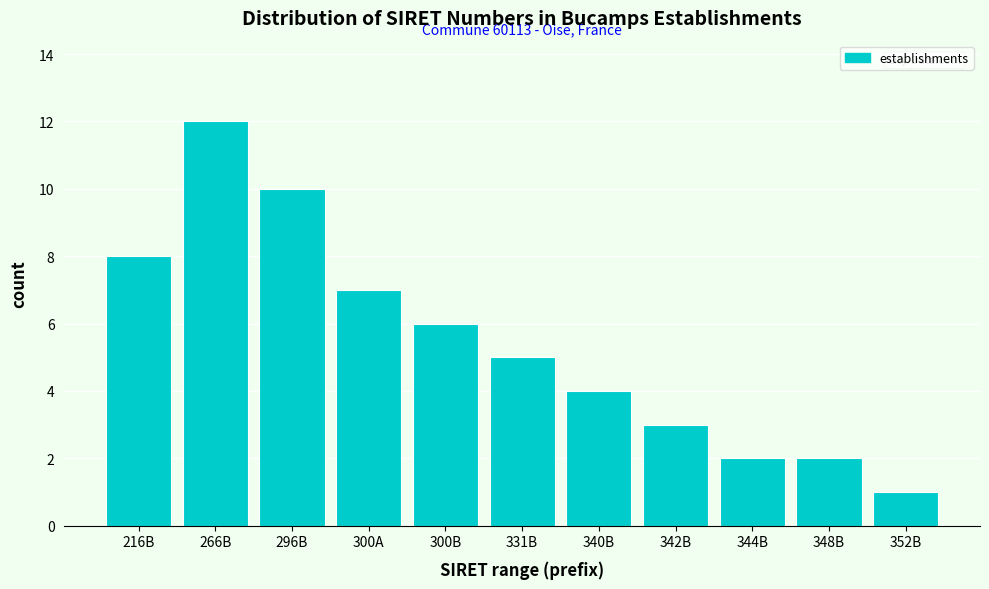

Reading left to right, extract all data points from this chart.

216B=8	266B=12	296B=10	300A=7	300B=6	331B=5	340B=4	342B=3	344B=2	348B=2	352B=1